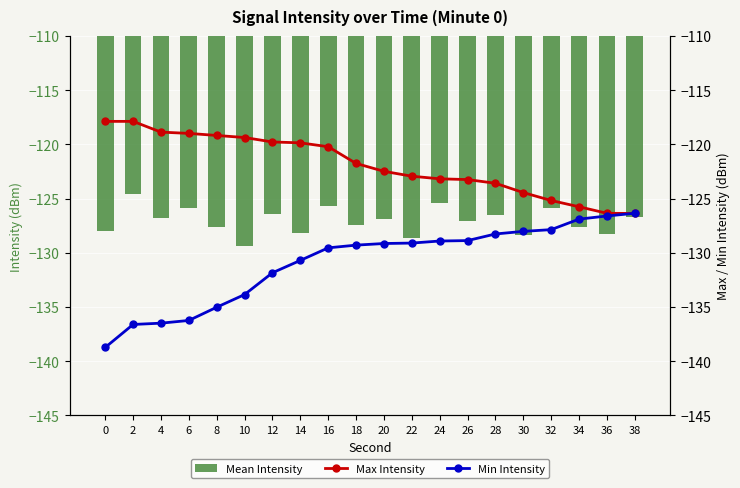

Reading left to right, list all the values displayed in this chart.

Mean Intensity: 0=-128.0	2=-124.5	4=-126.8	6=-125.9	8=-127.6	10=-129.4	12=-126.5	14=-128.2	16=-125.7	18=-127.4	20=-126.9	22=-128.6	24=-125.4	26=-127.1	28=-126.5	30=-128.3	32=-125.9	34=-127.6	36=-128.2	38=-126.7
Max Intensity: 0=-117.9	2=-117.9	4=-118.9	6=-119.0	8=-119.2	10=-119.4	12=-119.8	14=-119.9	16=-120.2	18=-121.8	20=-122.5	22=-122.9	24=-123.2	26=-123.2	28=-123.6	30=-124.5	32=-125.2	34=-125.8	36=-126.4	38=-126.4
Min Intensity: 0=-138.7	2=-136.6	4=-136.5	6=-136.2	8=-135.0	10=-133.9	12=-131.8	14=-130.7	16=-129.6	18=-129.3	20=-129.2	22=-129.1	24=-128.9	26=-128.9	28=-128.3	30=-128.0	32=-127.9	34=-126.9	36=-126.6	38=-126.4